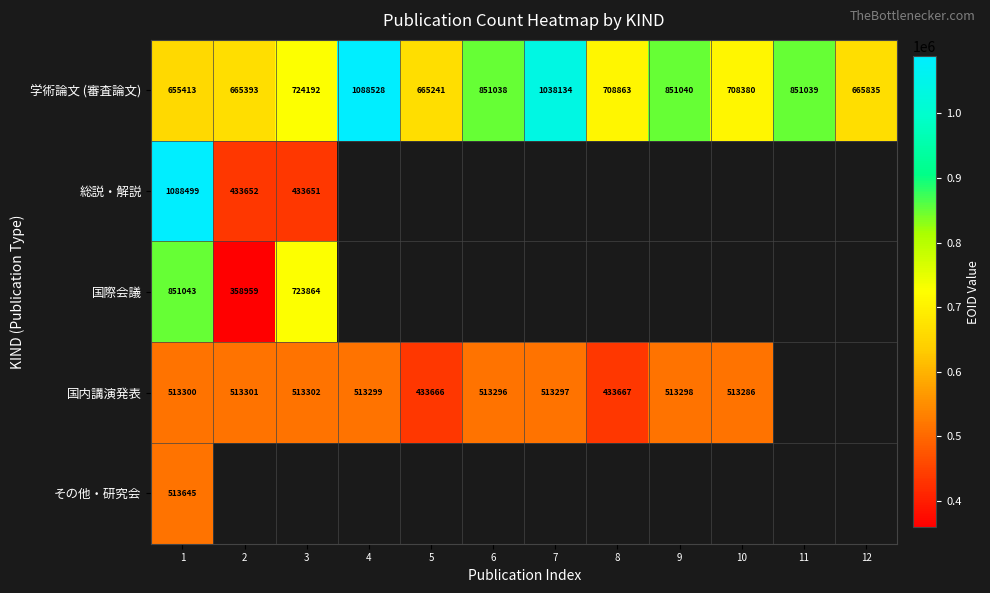

True or false: 国内講演発表 has a value of 513286 at 10.

True